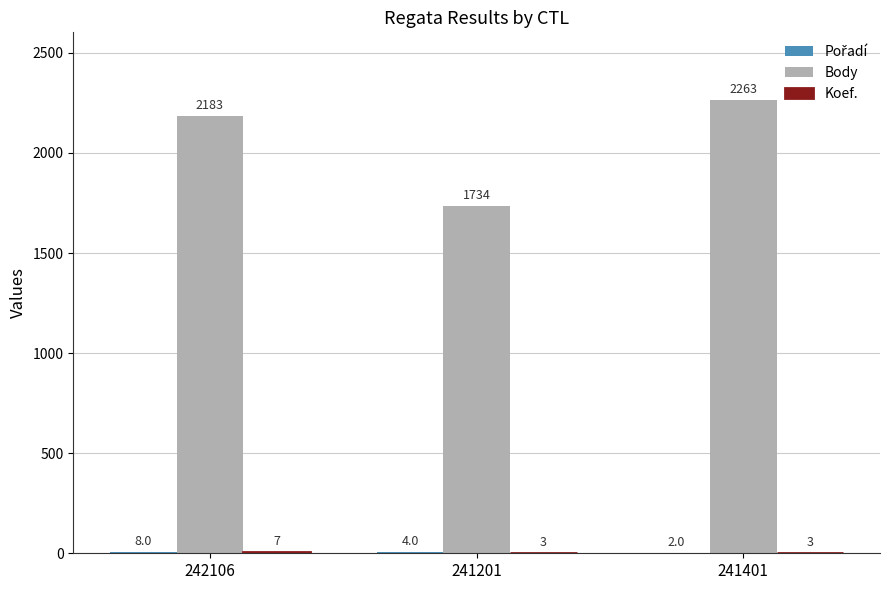

Which category has the highest value across all series?

241401